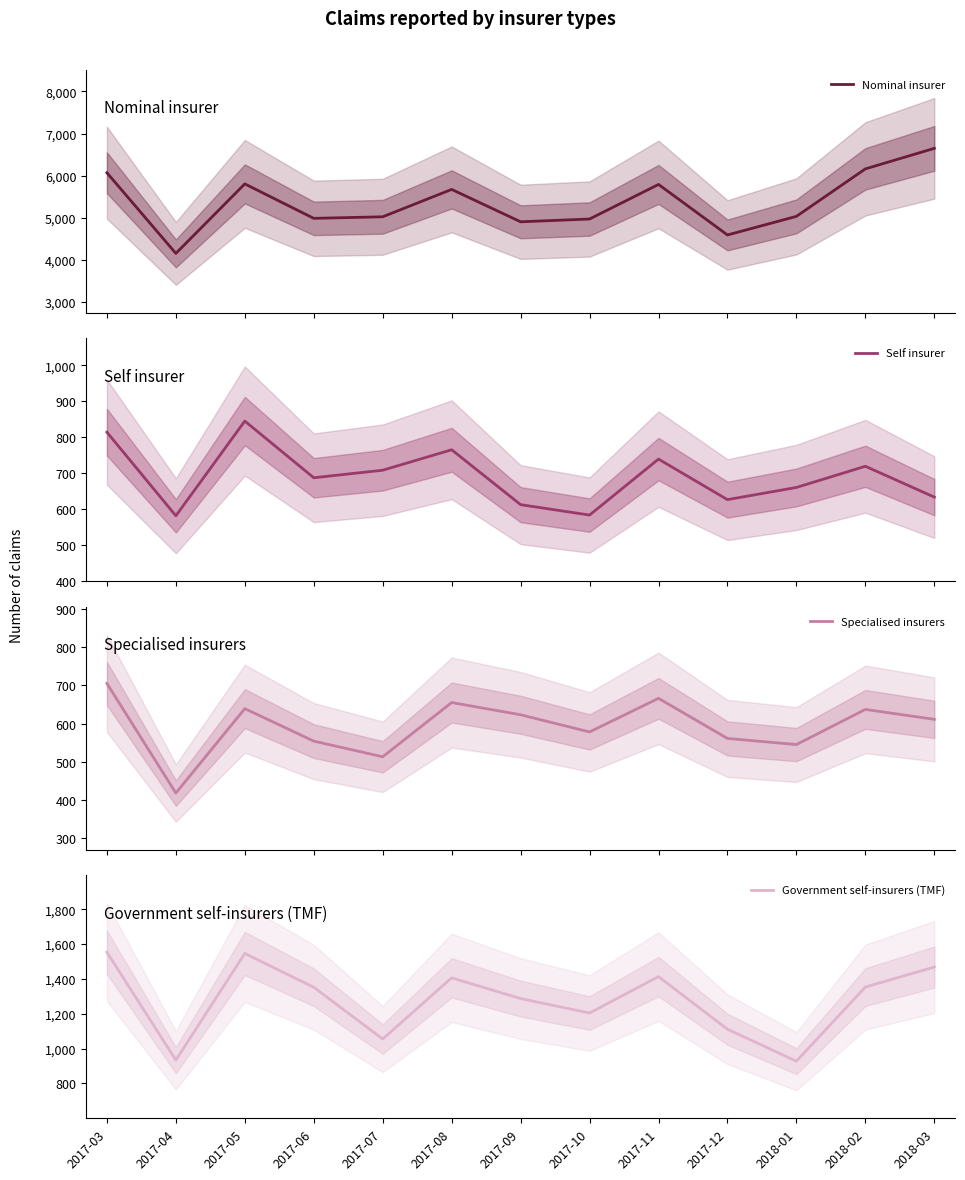

What position from the left is 2017-11?

9